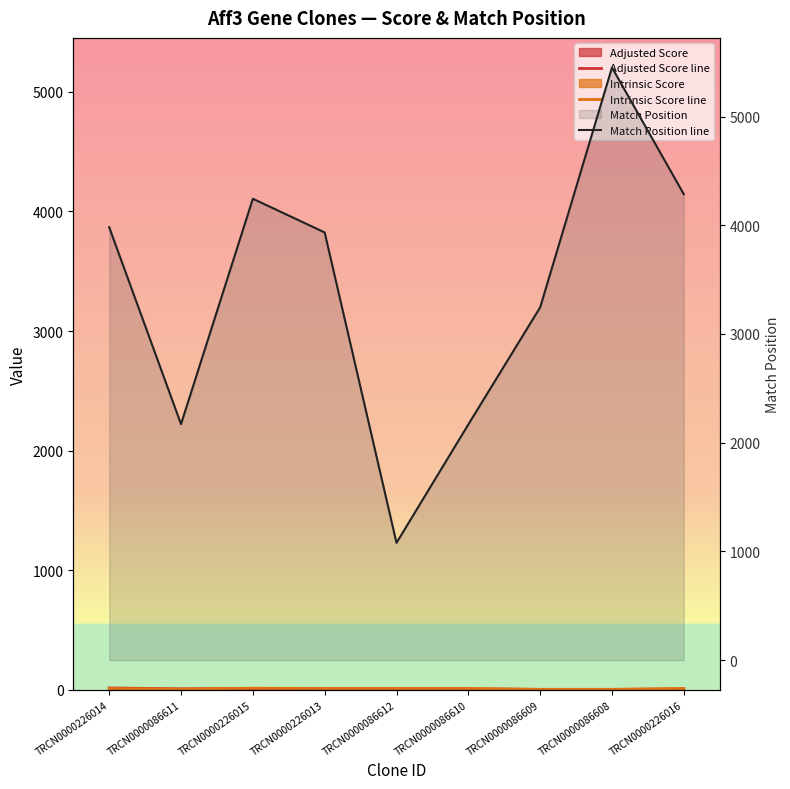

Rank the series at TRCN0000086612 from highest to lowest value.

Match Position line, Intrinsic Score line, Adjusted Score line